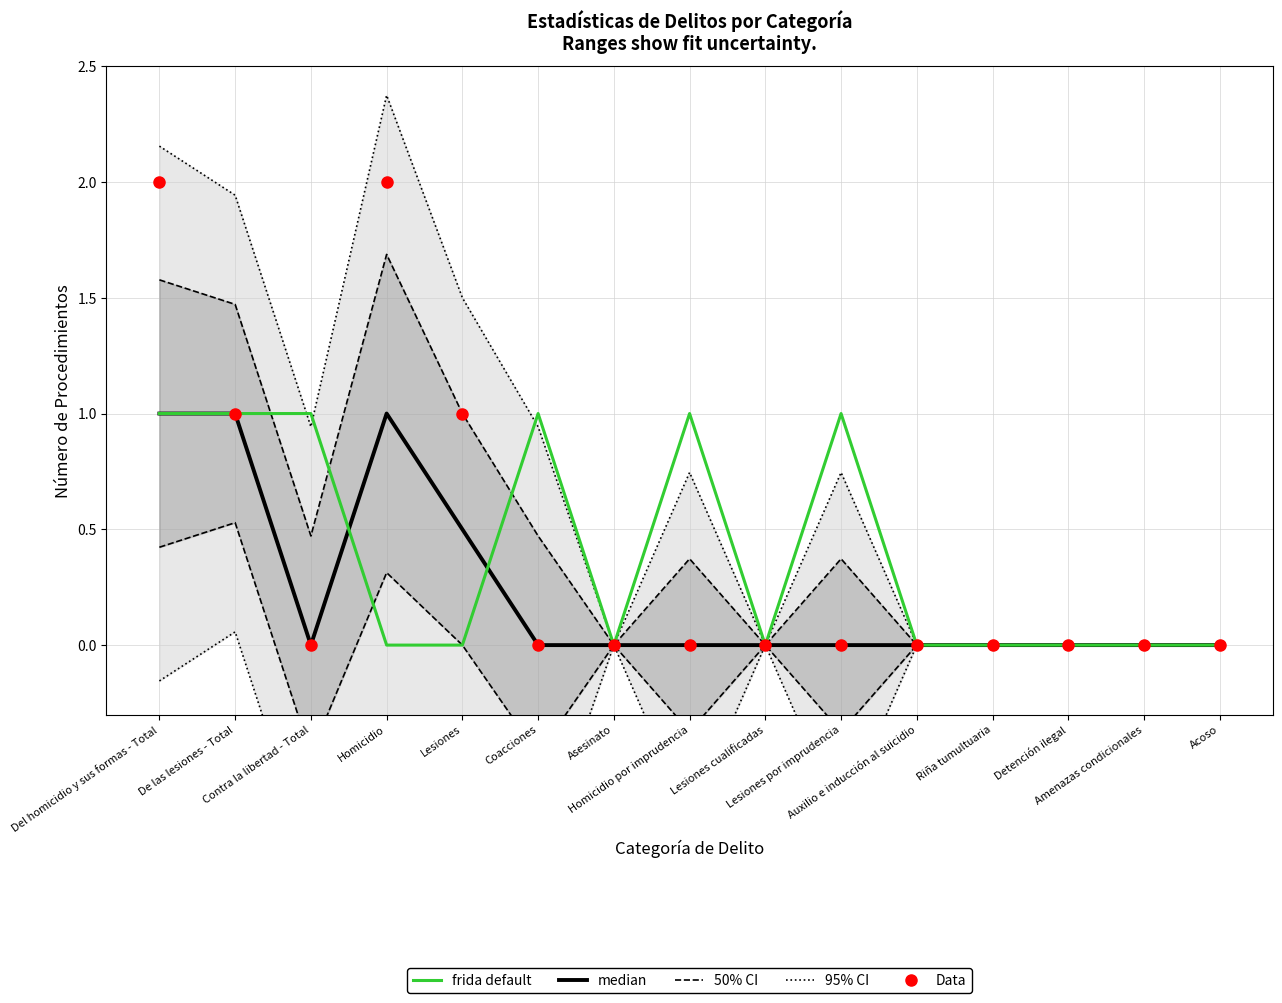

What is the label of the 1st point from the right?

Acoso